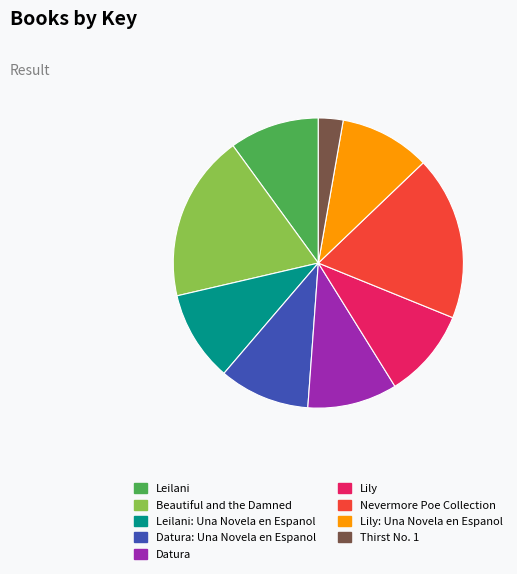

Between Leilani and Nevermore Poe Collection, which is larger?

Nevermore Poe Collection